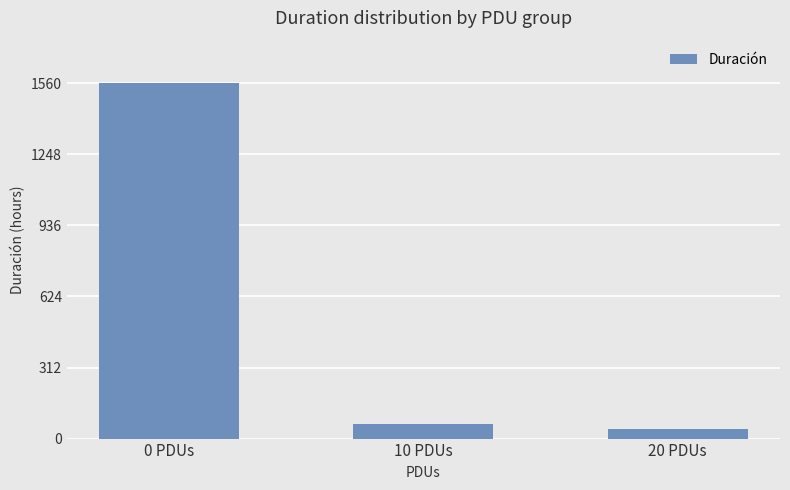

Are the bars grouped side by side (vs. stacked)?

No